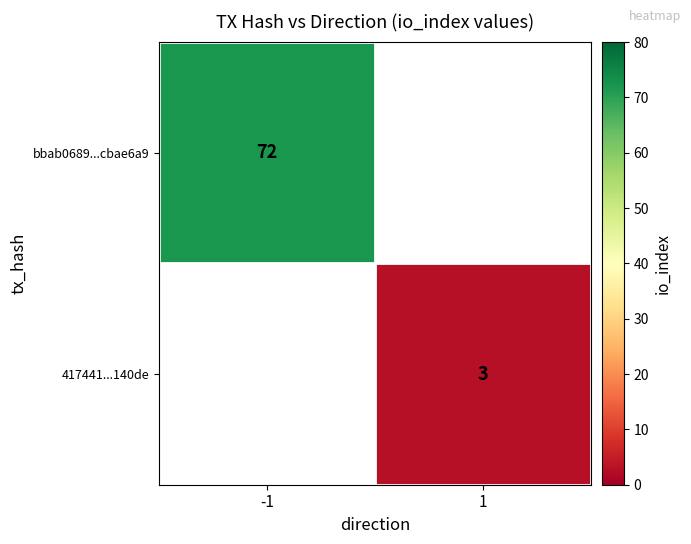

The bbab0689...cbae6a9 series shows 72 at -1. True or false?

True